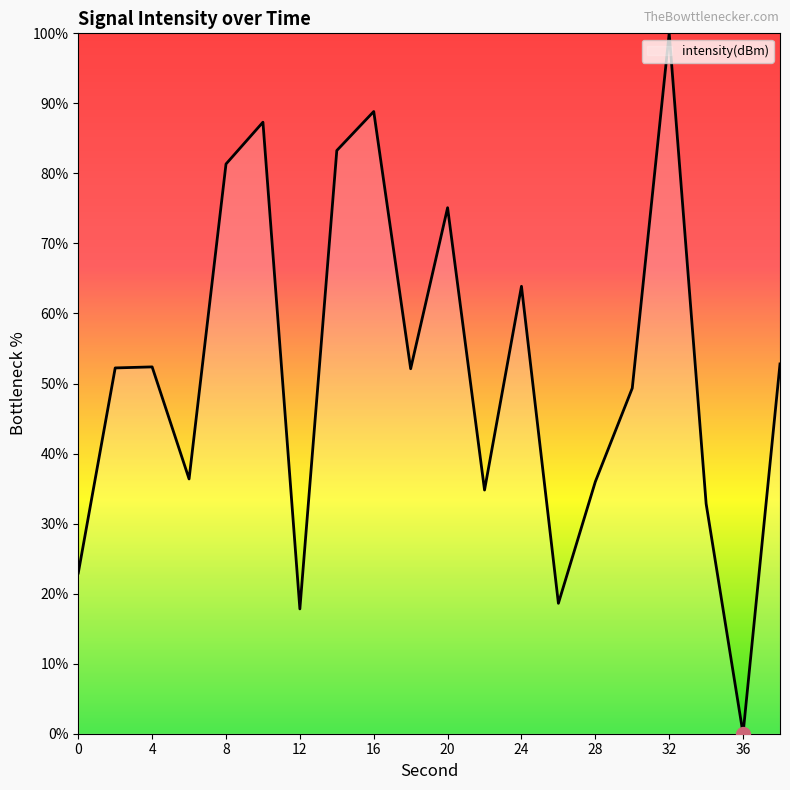

What is the difference between the maximum and minimum values?

100.0